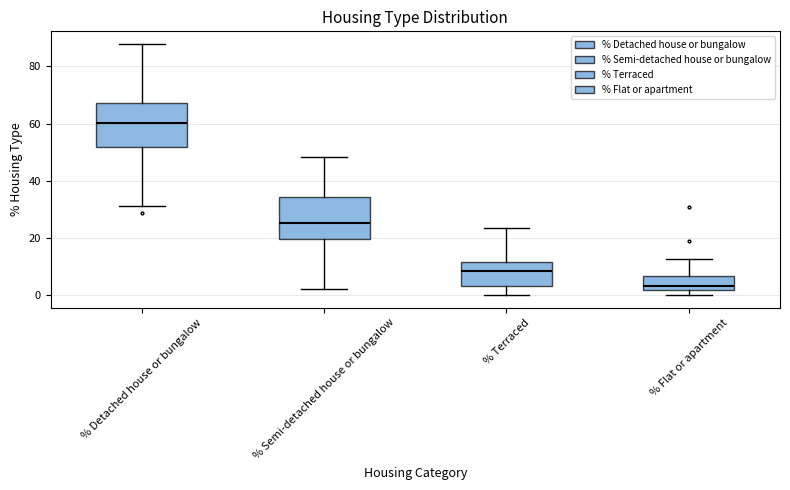

Reading left to right, read every box against the y-axis: the position of its median line, the range the box covers, and the ends of its whiskers. The values are not printed on the chart, so give them approximately, as read against the axis.

% Detached house or bungalow: median 60, box 52 to 68, whiskers 32 to 88
% Semi-detached house or bungalow: median 26, box 20 to 34, whiskers 2 to 48
% Terraced: median 8, box 4 to 12, whiskers 0 to 24
% Flat or apartment: median 4, box 2 to 6, whiskers 0 to 12